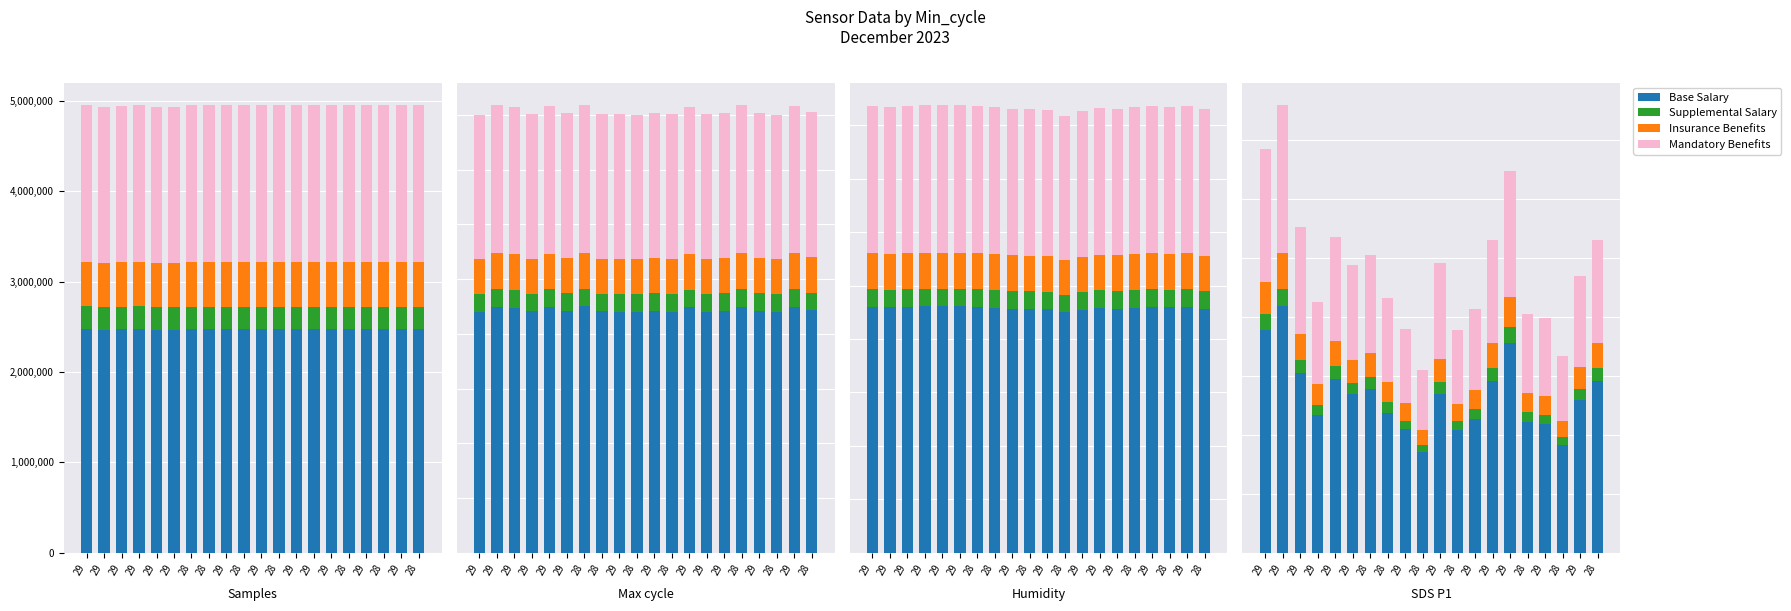

Is it true that Mandatory Benefits equals 5.1 at 28?

False